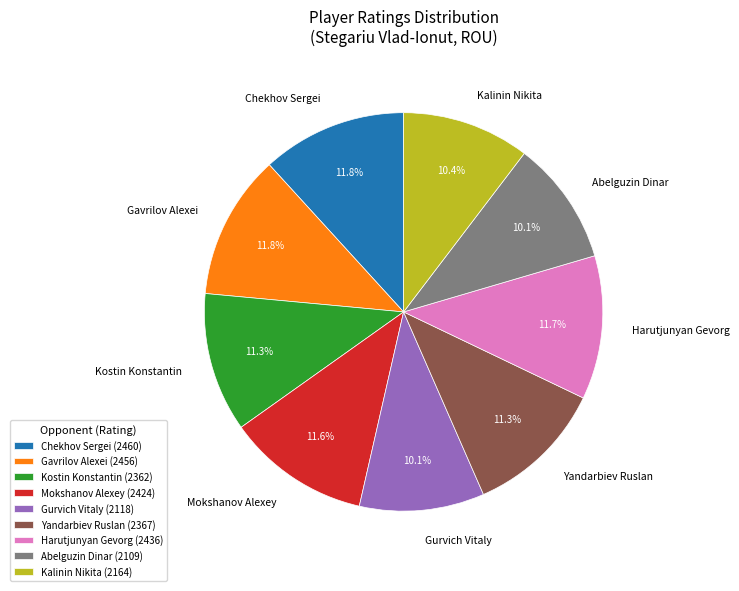

Is there a majority slice in this chart?

No